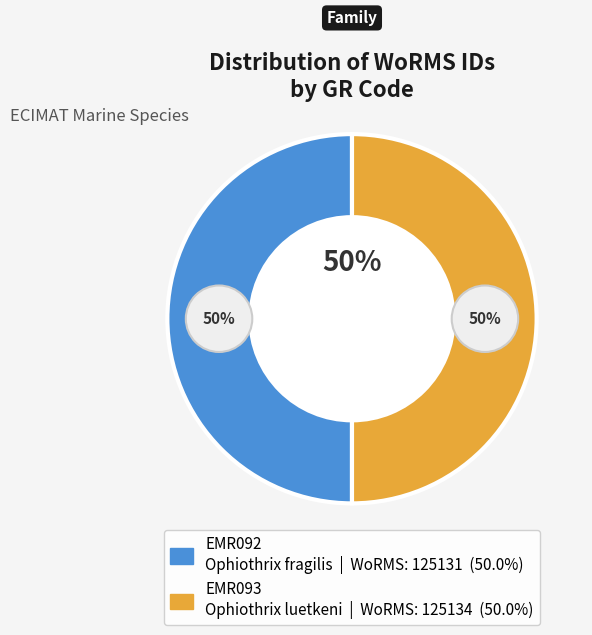

True or false: EMR093
Ophiothrix luetkeni accounts for 43% of the total.

False